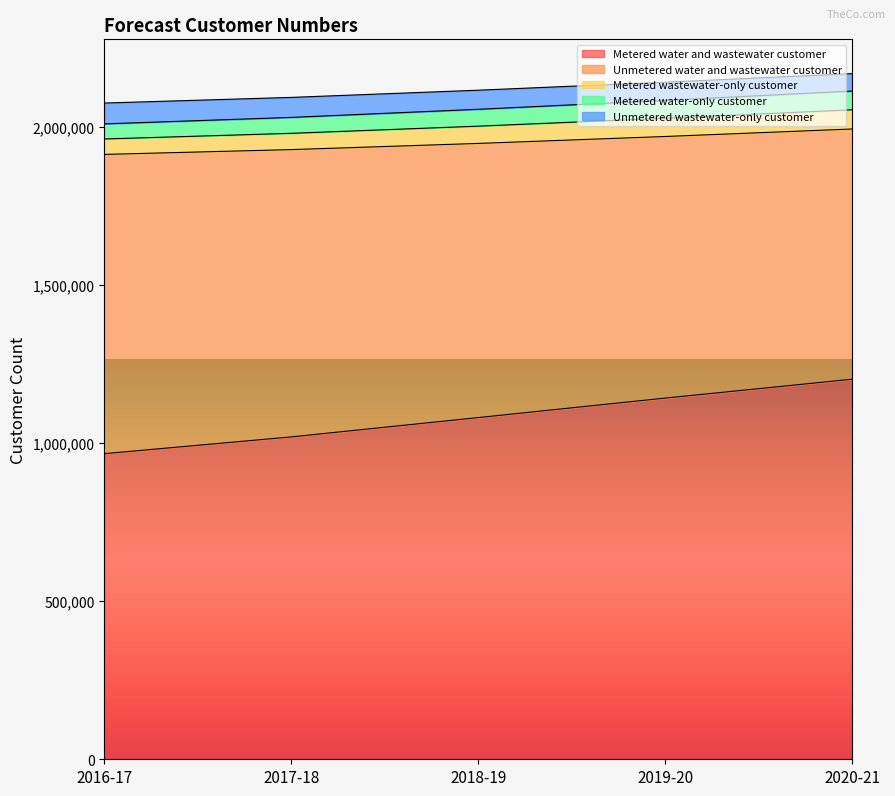

What is the total value across all series at 2020-21?

2167765